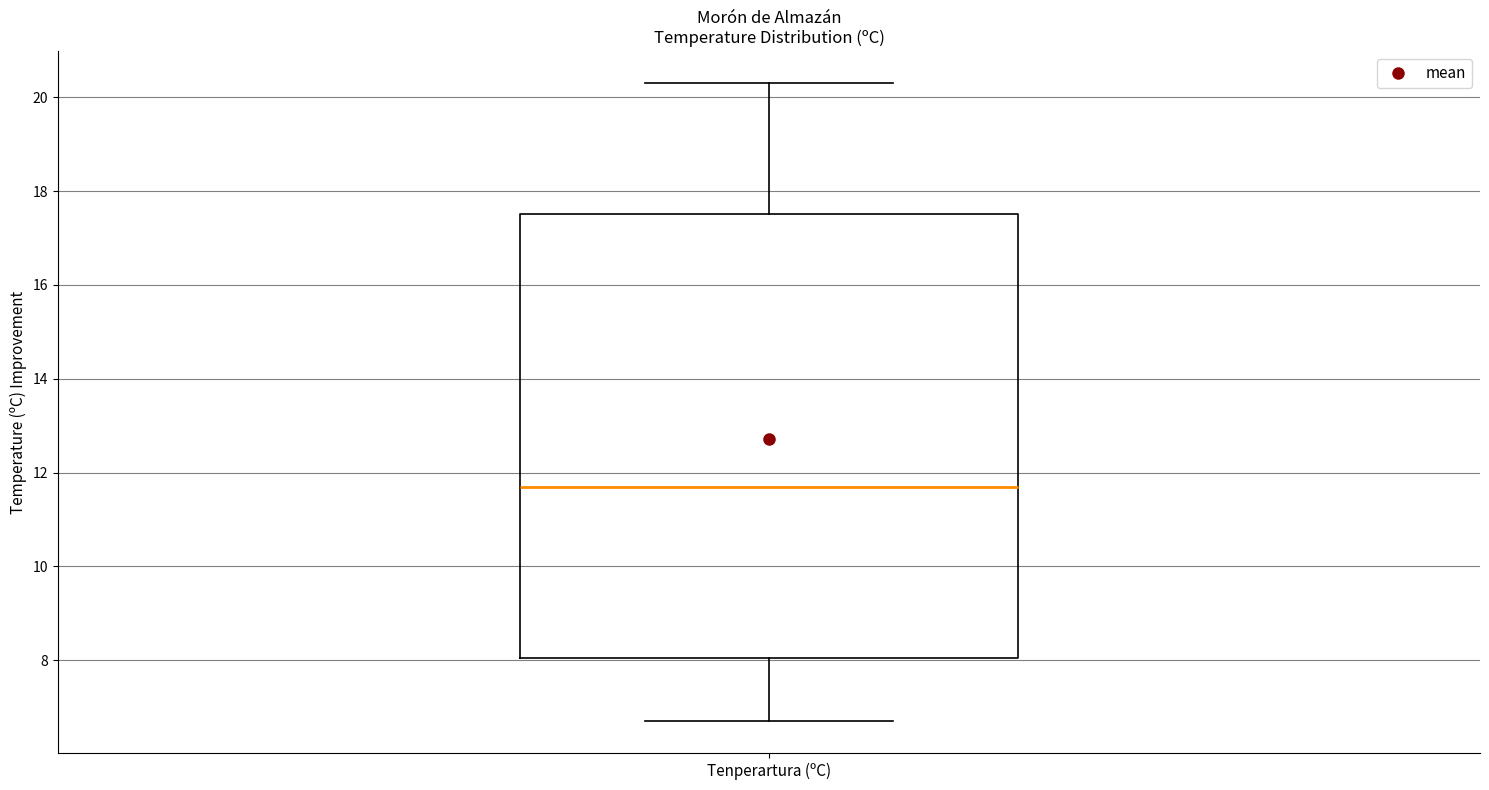

Transcribe this box plot: give where the median line is, the range the box spans, and where the two whiskers end, as read against the y-axis. The values are not printed on the chart, so give them approximately, as read against the axis.

median 11.8, box 8.0 to 17.6, whiskers 6.8 to 20.4